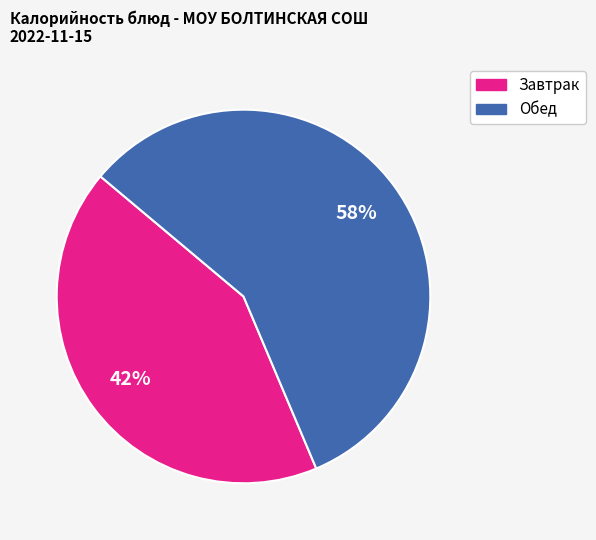

Count the number of slices in the pie.

2